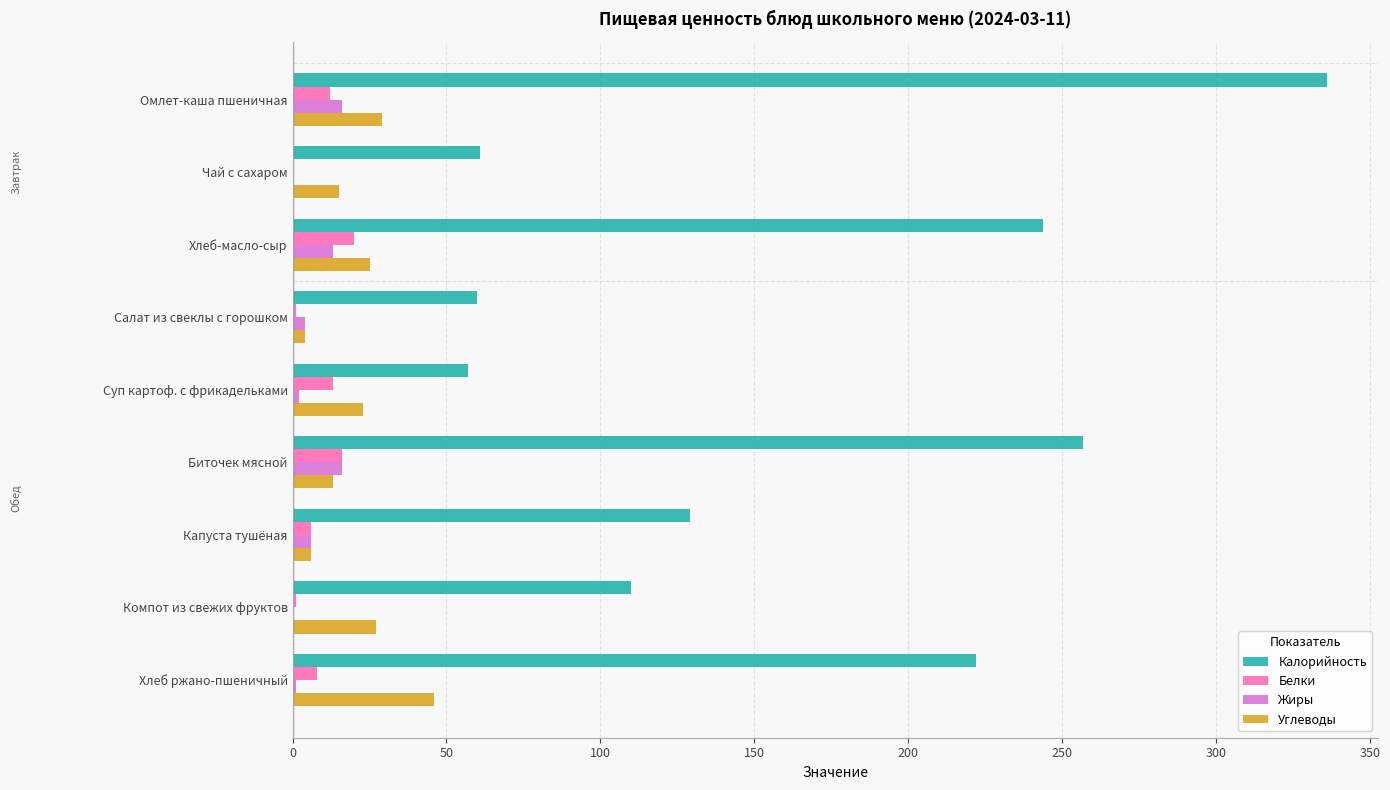

The value of Жиры at Компот из свежих фруктов is 0. True or false?

True